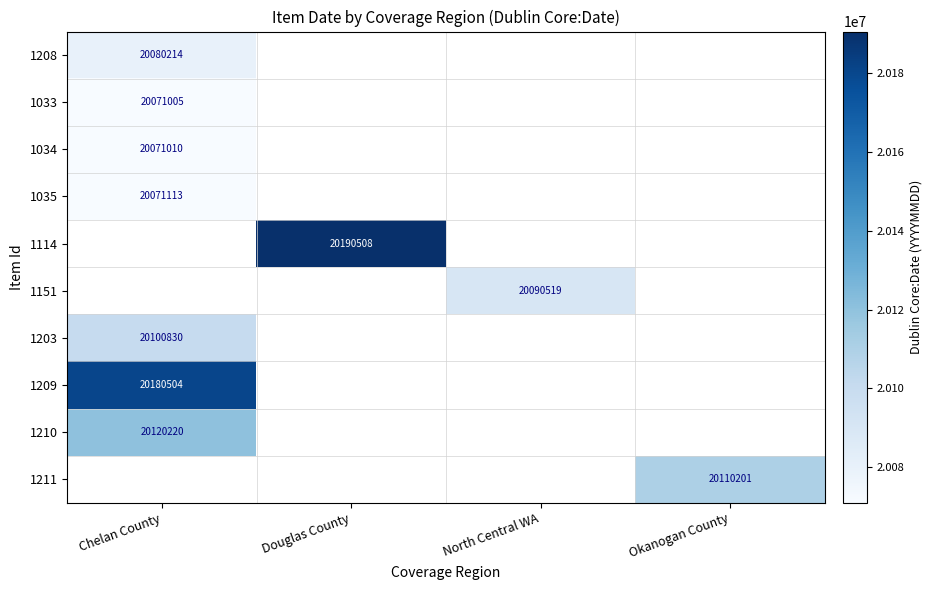

True or false: 1035 has a value of 20071113 at Chelan County.

True